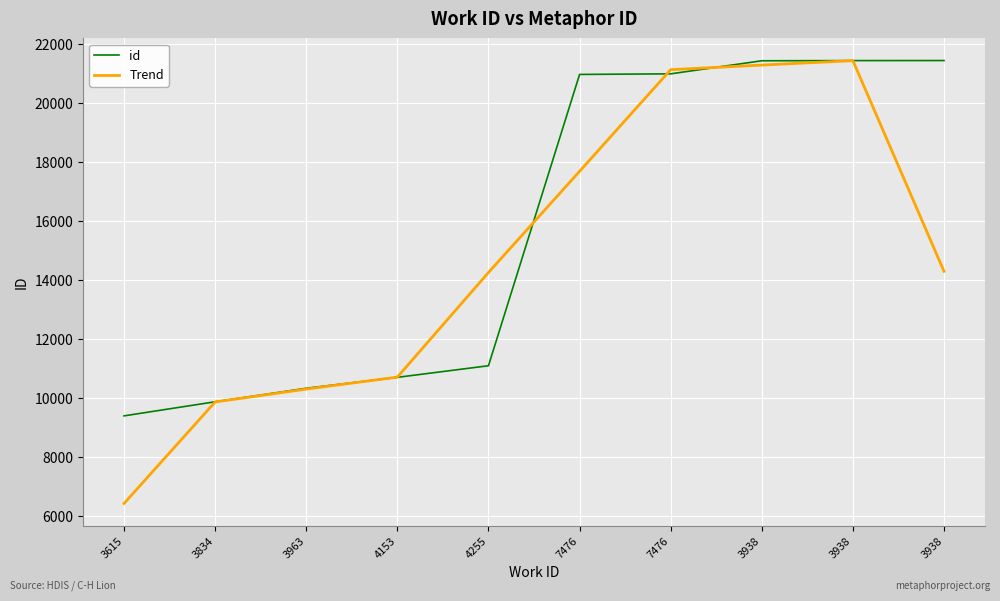

The value of id at 4153 is 10694.0. True or false?

True